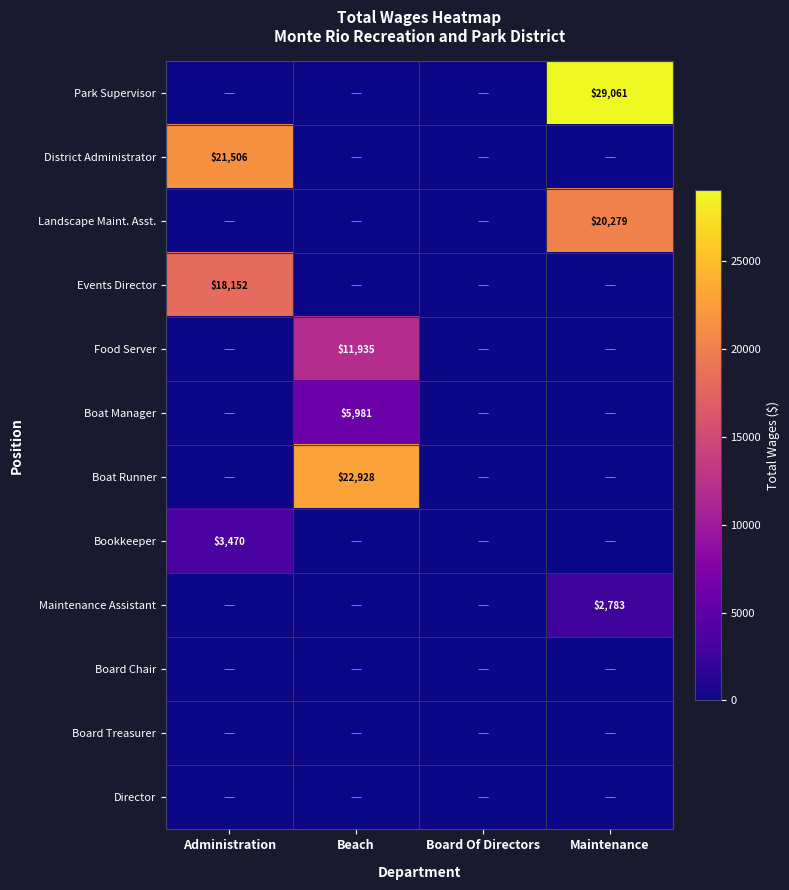

Is it true that Maintenance Assistant equals 2783 at Maintenance?

True